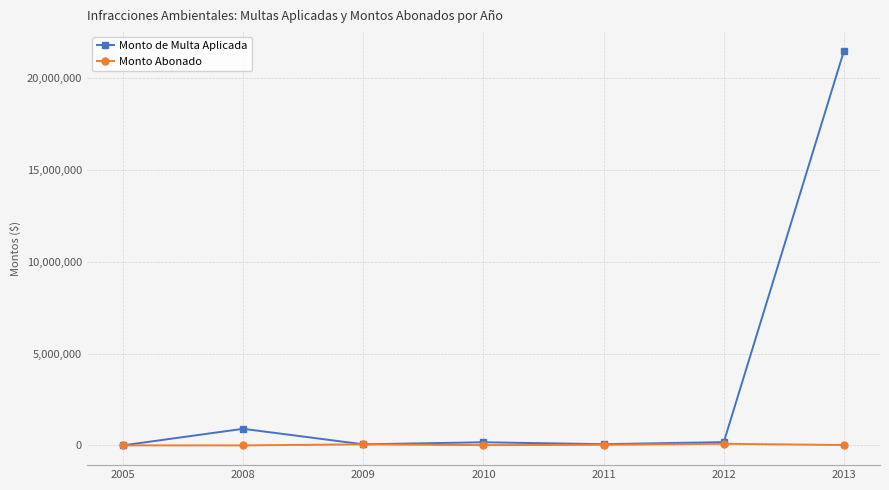

Does the chart display data point markers on the line(s)?

Yes